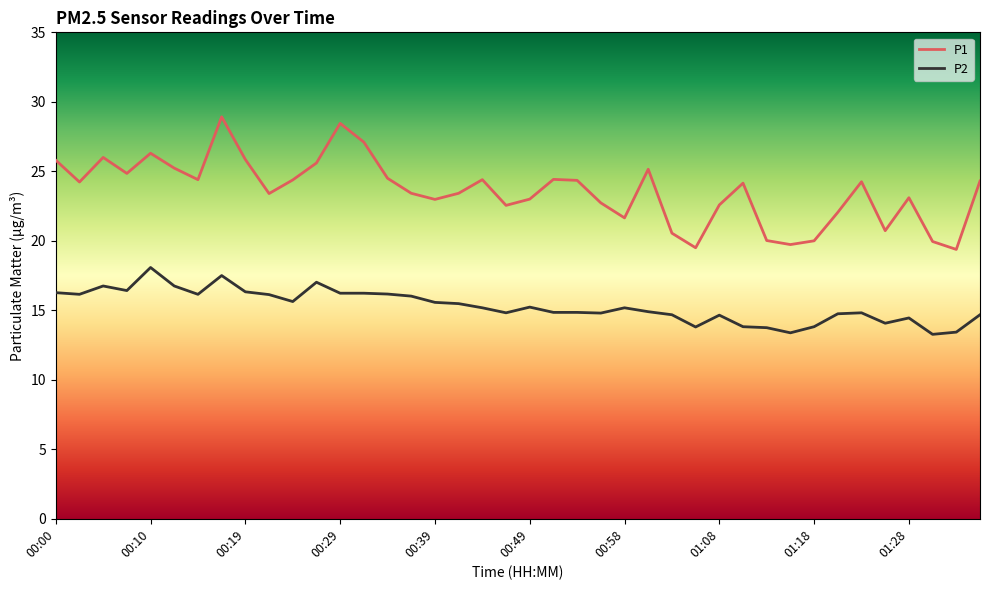

Which series has the largest total across all categories?

P1